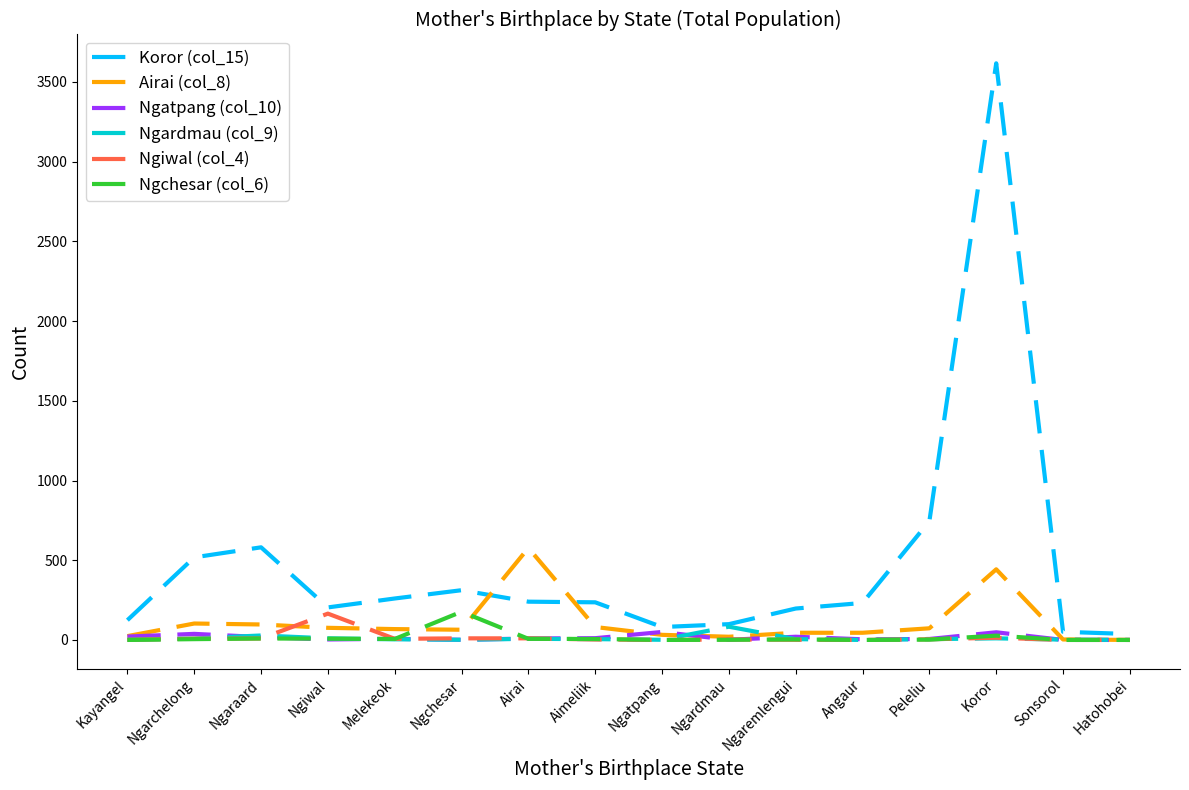

Which series has the widest spread of values?

Koror (col_15)